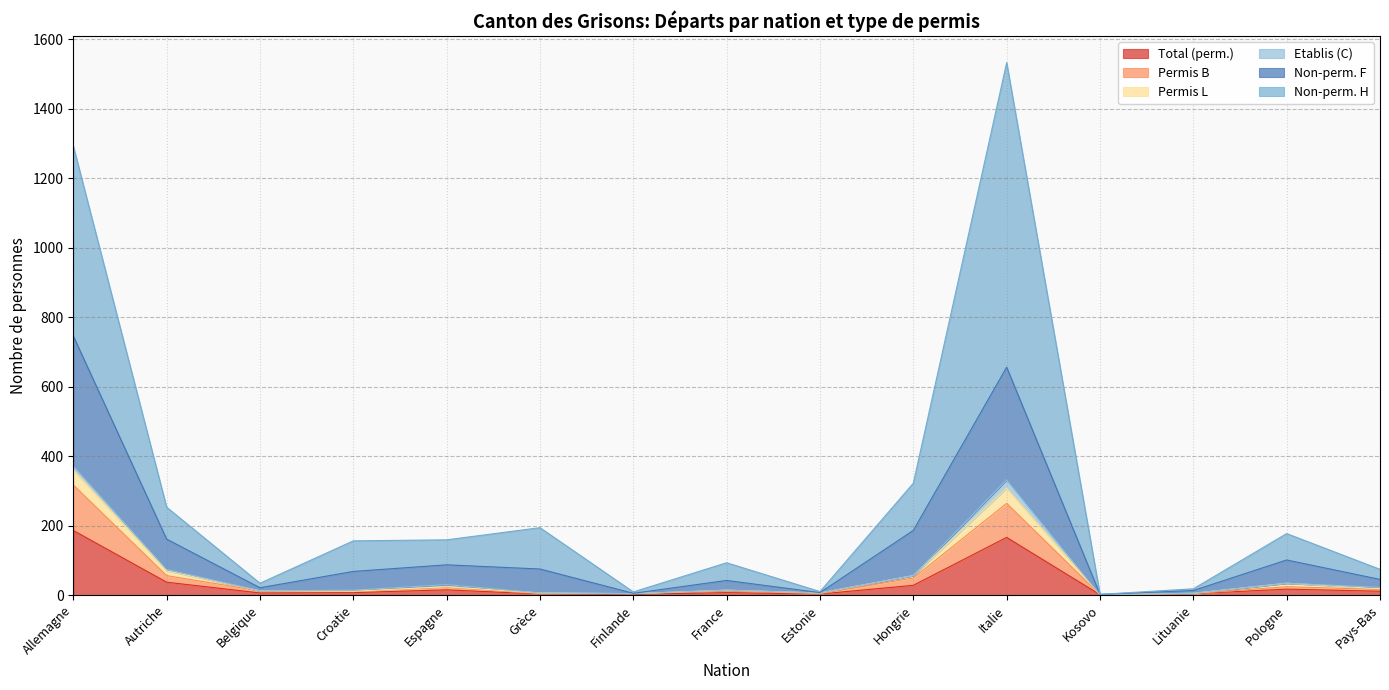

How many lines are shown in the chart?

6